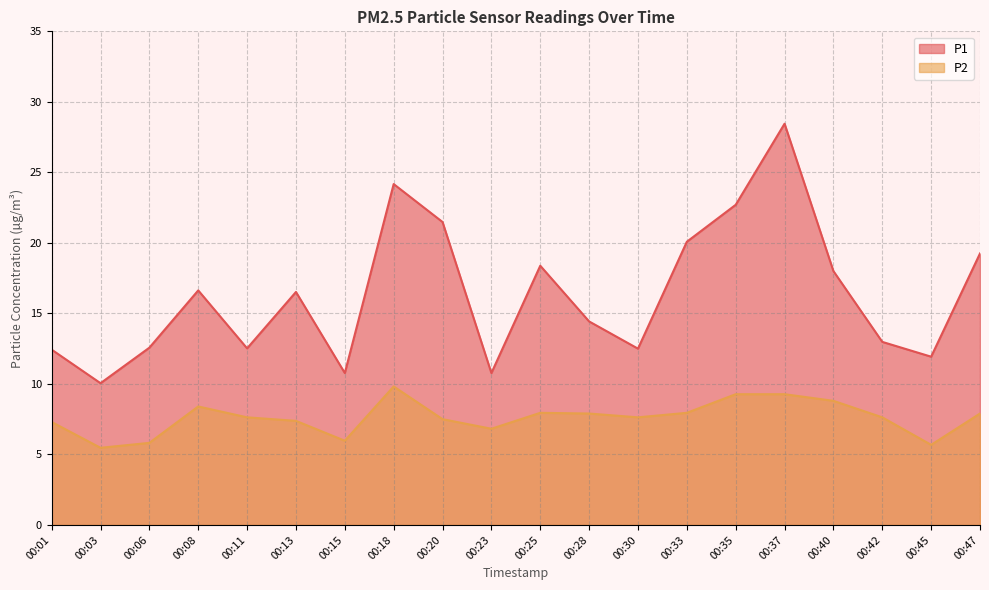

Between 00:23 and 00:47, which is larger?

00:47